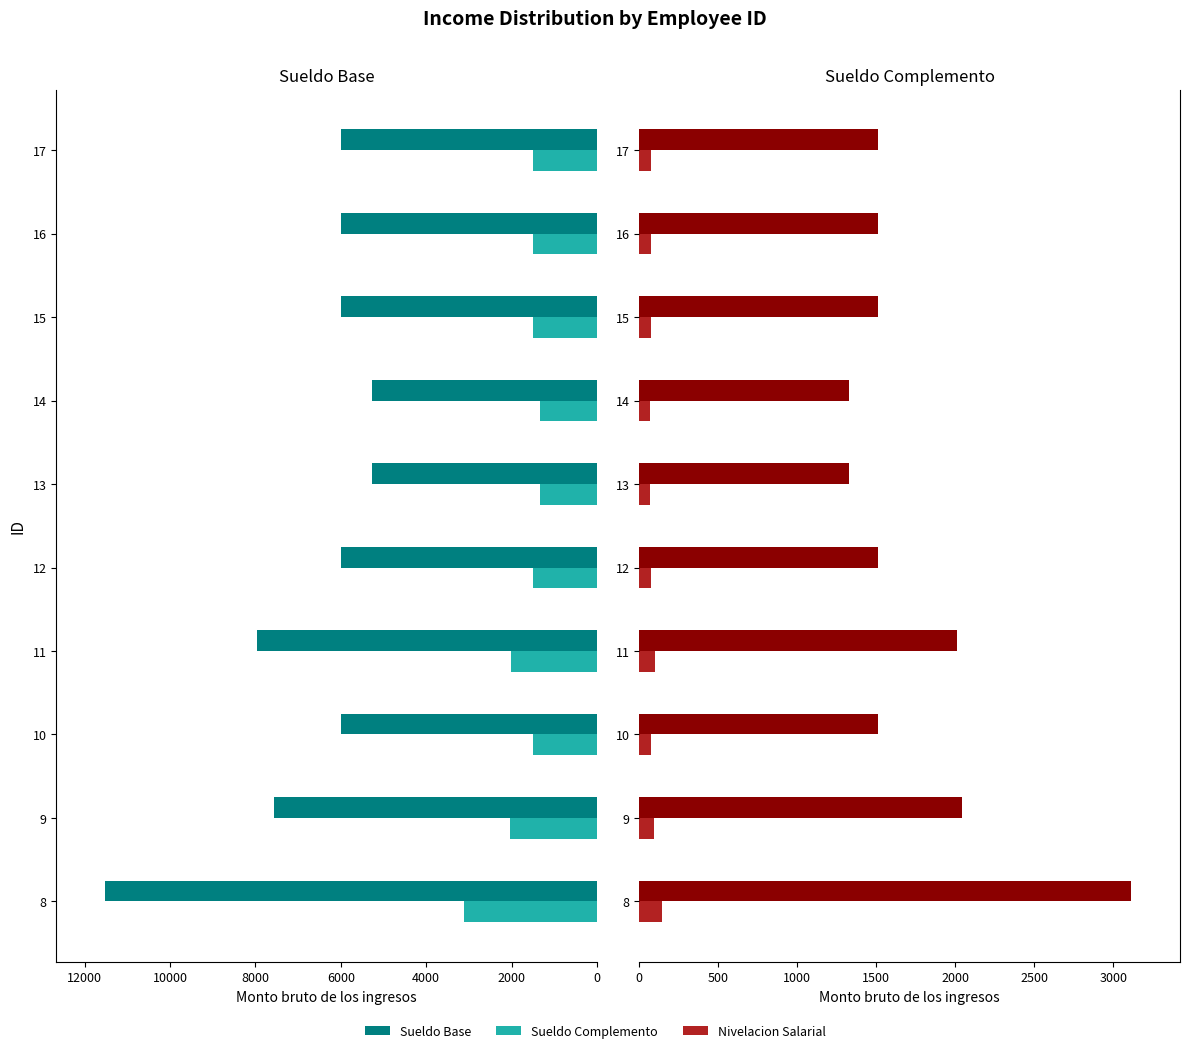

List the series in order of their peak value, lowest first.

Nivelacion Salarial, Sueldo Complemento, Sueldo Base